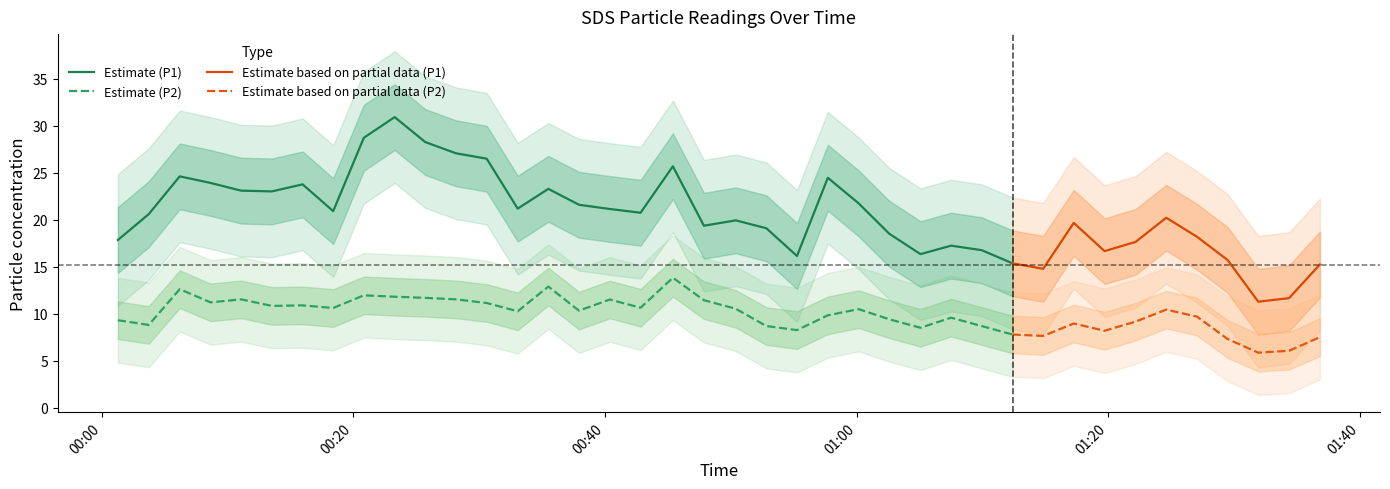

How many data points does each series have?

40